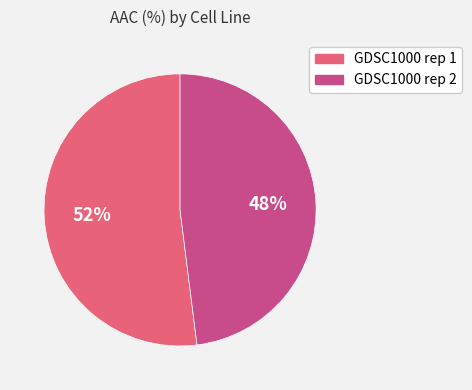

To the nearest percent, what is the average slice percentage?

50%